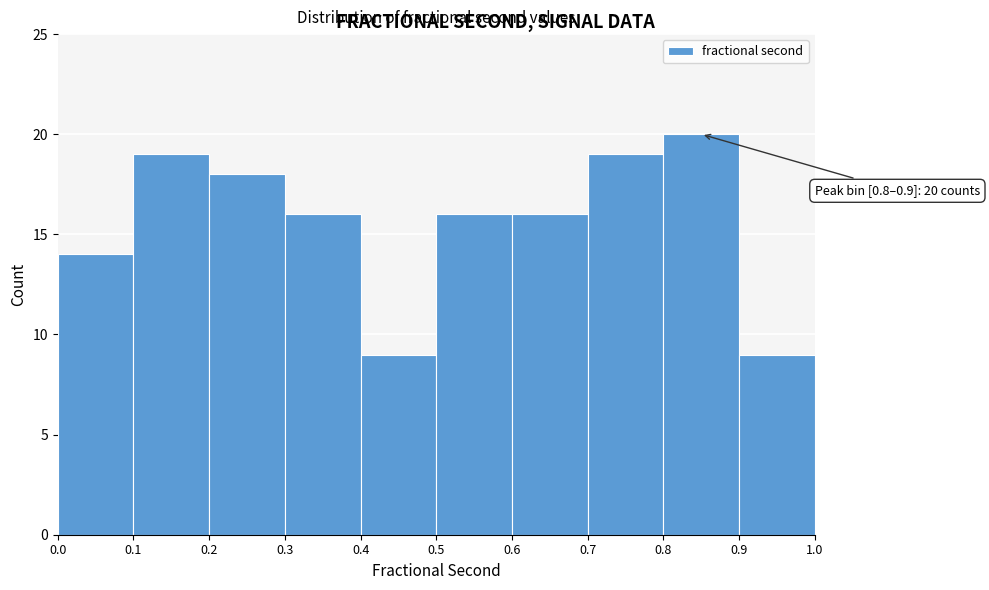

Which range on the x-axis has the tallest bar?

0.8 to 0.9